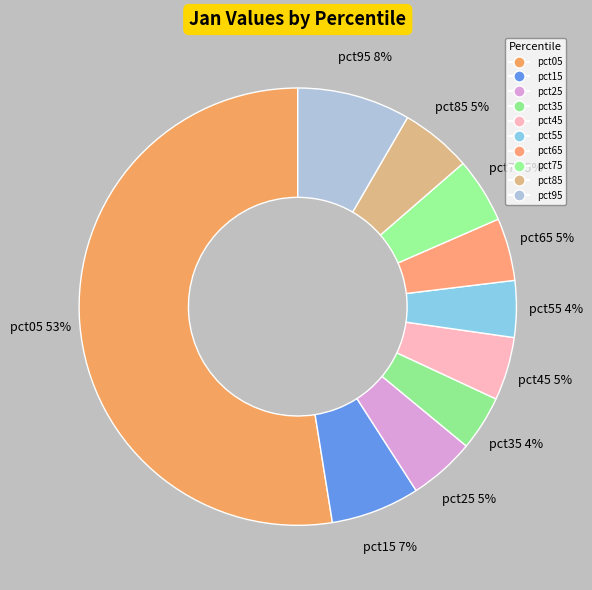

To the nearest percent, what is the difference between the largest and smallest slice percentages?

48%